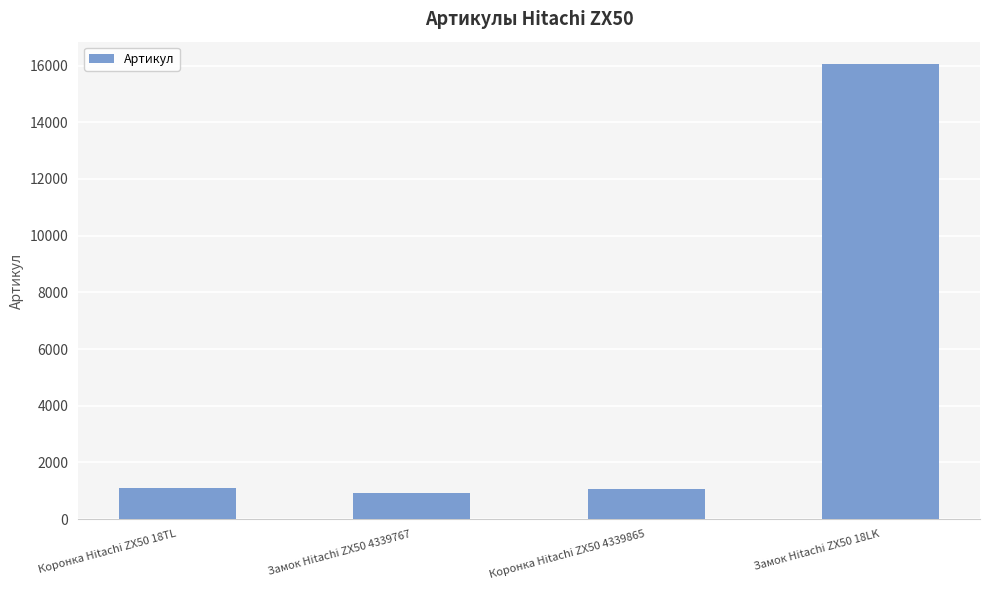

What is the sum of the values at Замок Hitachi ZX50 4339767 and Коронка Hitachi ZX50 4339865?

1999